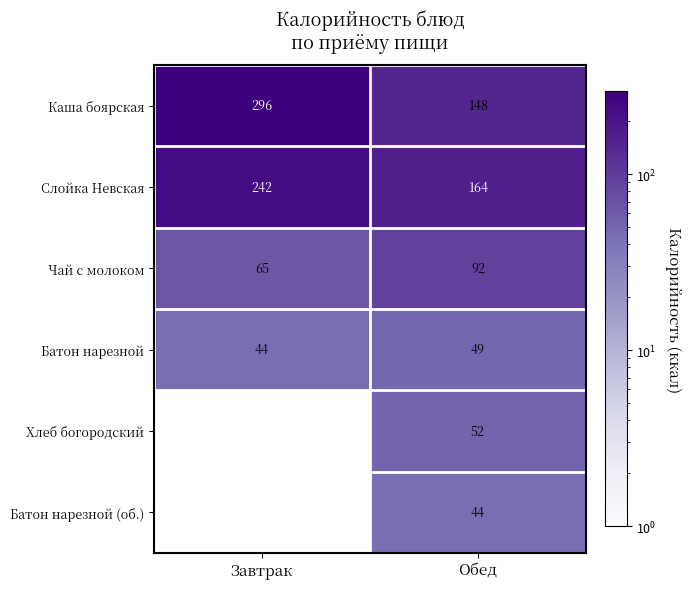

Between Обед and Завтрак, which is larger?

Завтрак